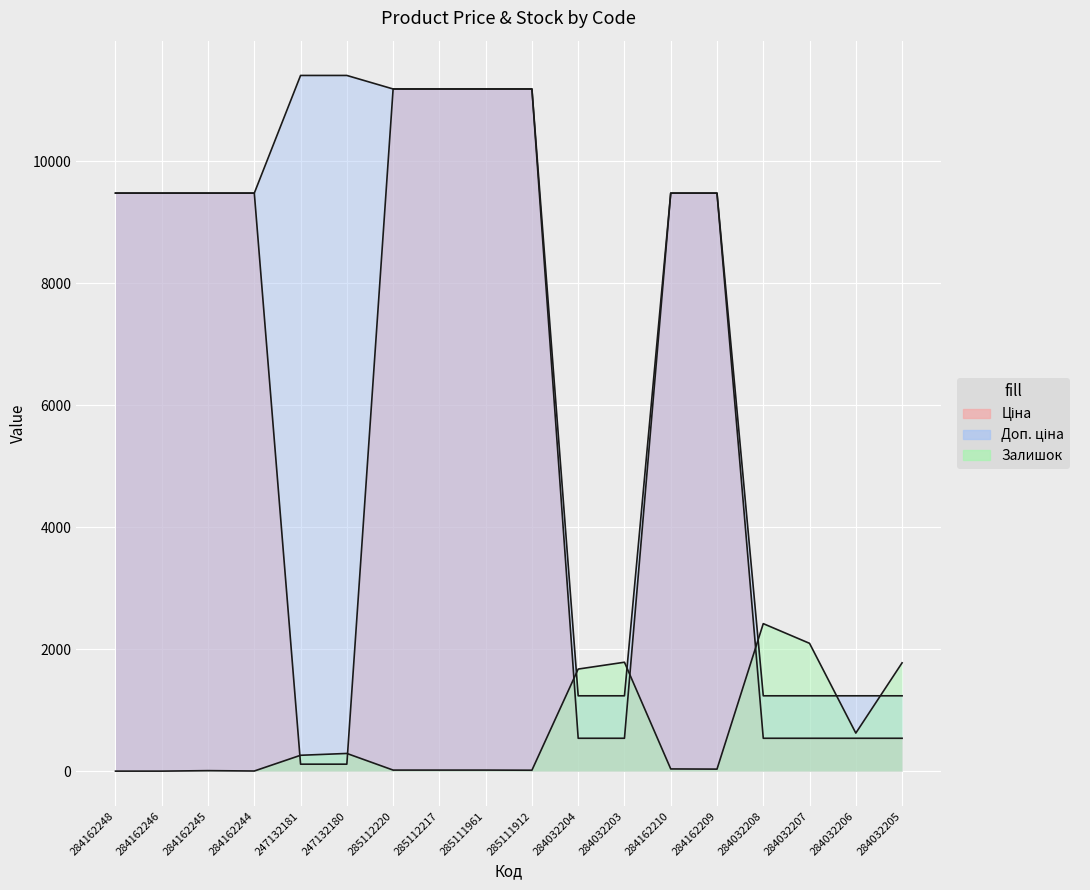

True or false: Залишок has a value of 17.0 at 285111961.

True